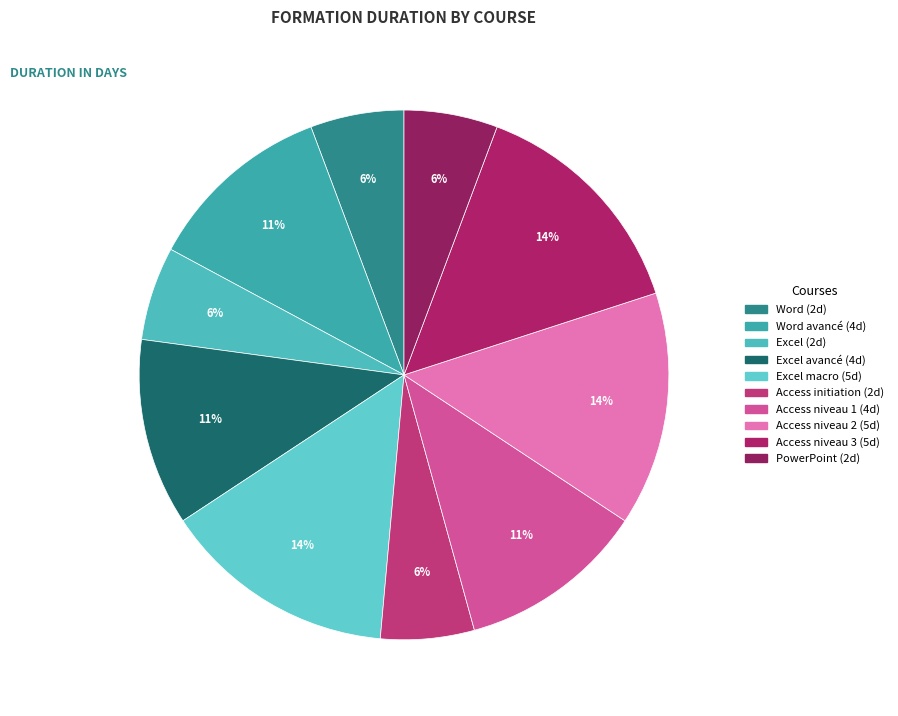

Is there any slice that represents more than half of the pie?

No